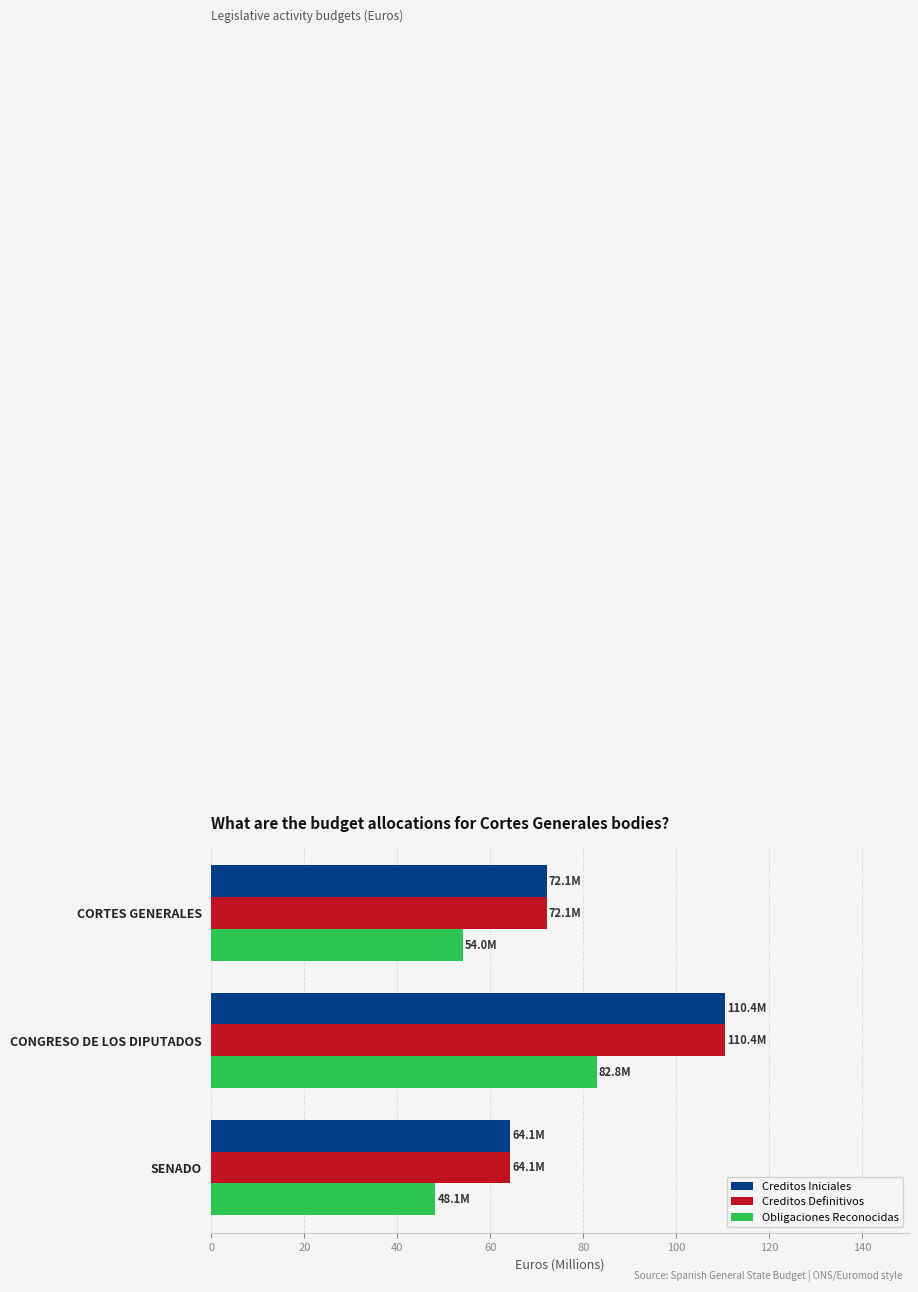

How many values in the Creditos Iniciales series are below 72?

1